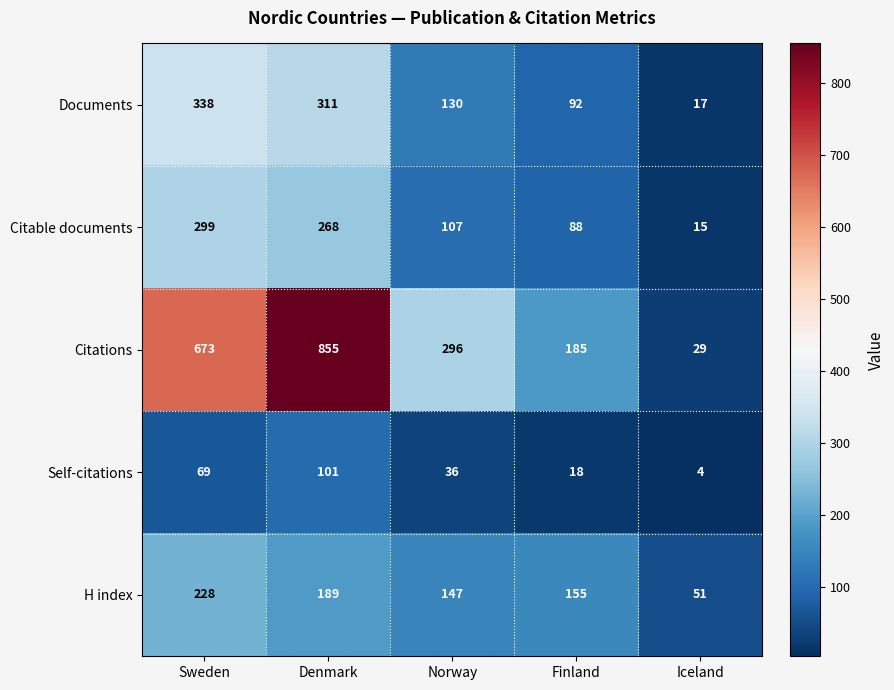

What is the sum of all Citations values?

2038